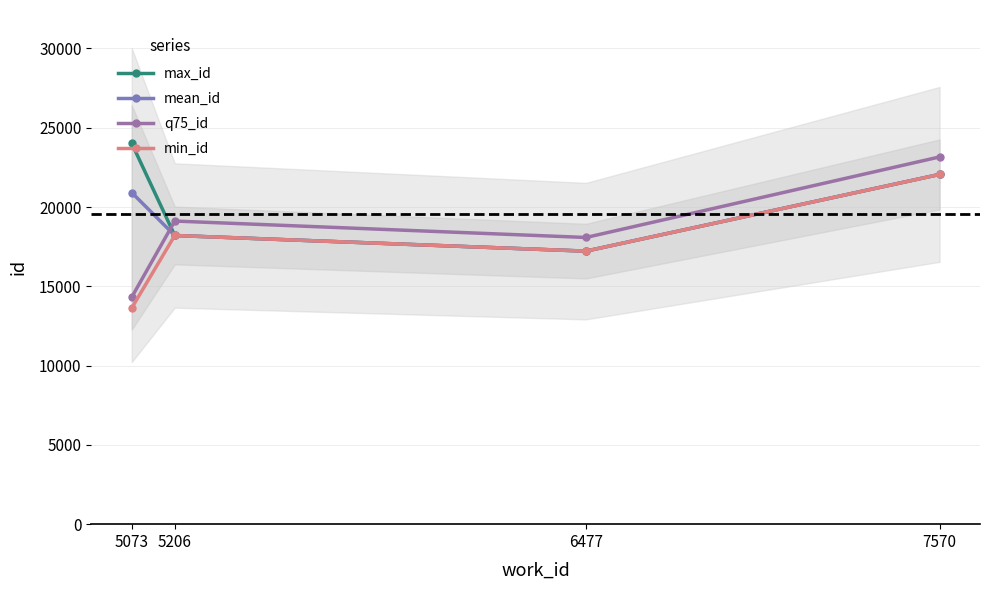

True or false: max_id and q75_id cross at least once.

True